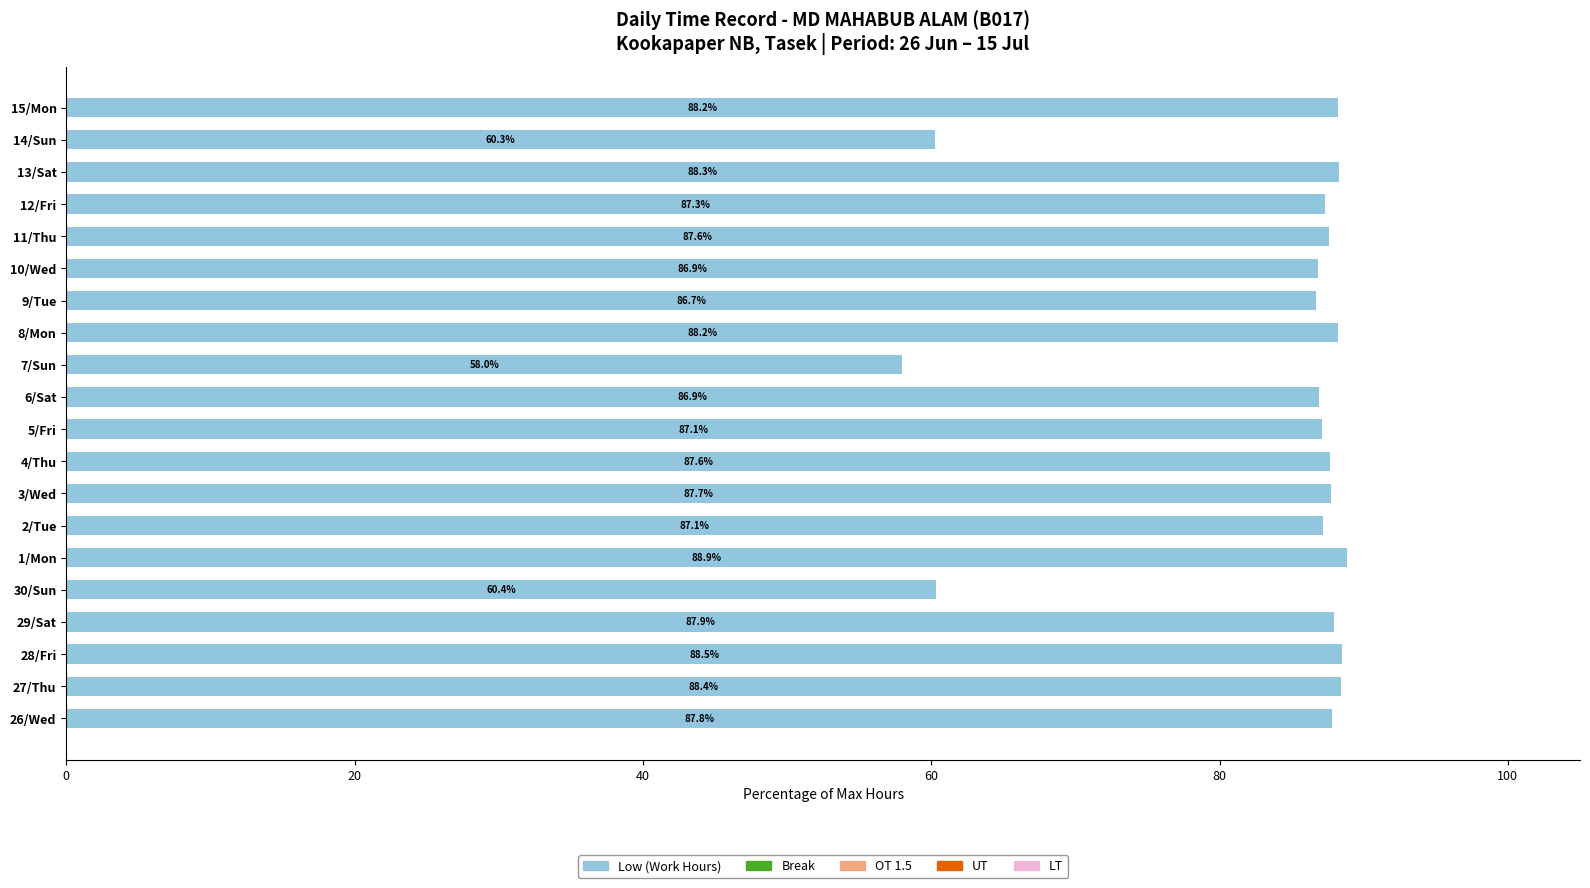

At which label is the value closest to 73?

30/Sun